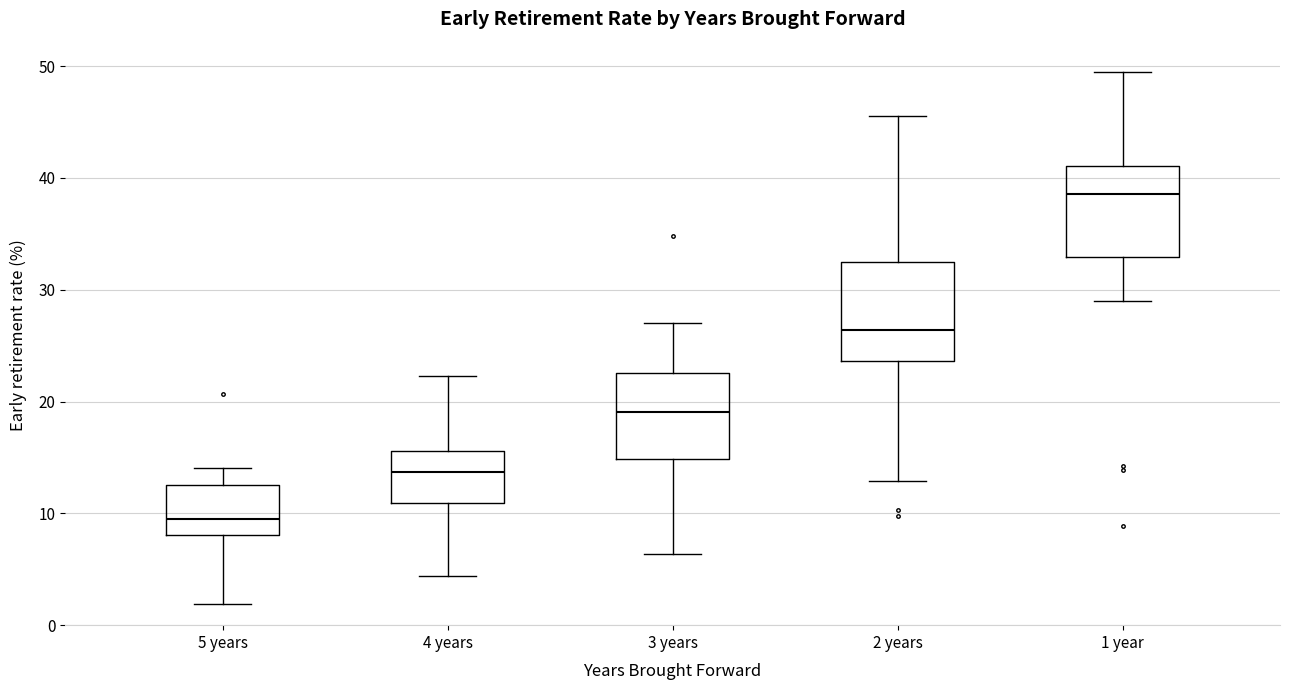

Reading left to right, read every box against the y-axis: the position of its median line, the range the box covers, and the ends of its whiskers. The values are not printed on the chart, so give them approximately, as read against the axis.

5 years: median 9, box 8 to 12, whiskers 2 to 14
4 years: median 14, box 11 to 16, whiskers 4 to 22
3 years: median 19, box 15 to 23, whiskers 6 to 27
2 years: median 26, box 24 to 32, whiskers 13 to 46
1 year: median 39, box 33 to 41, whiskers 29 to 49